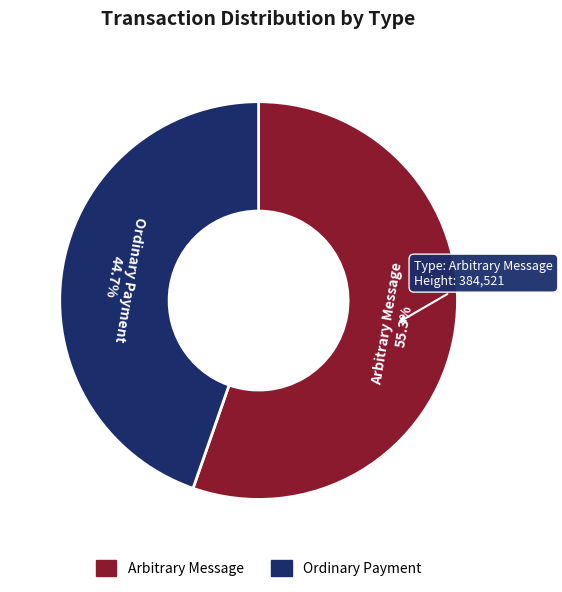

Which slice represents more than half of the pie?

Arbitrary Message